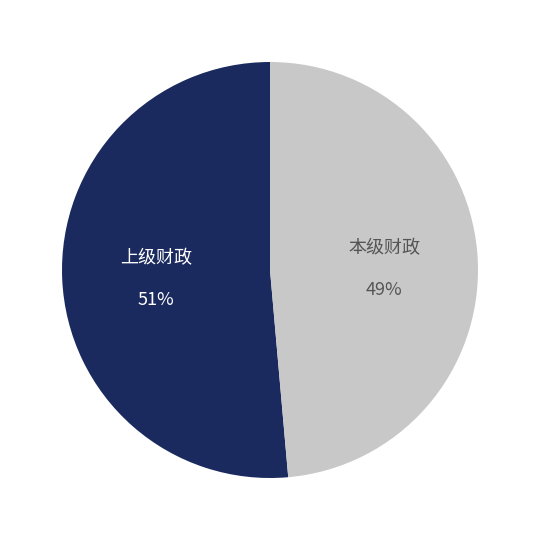

Does any single category account for the majority?

Yes